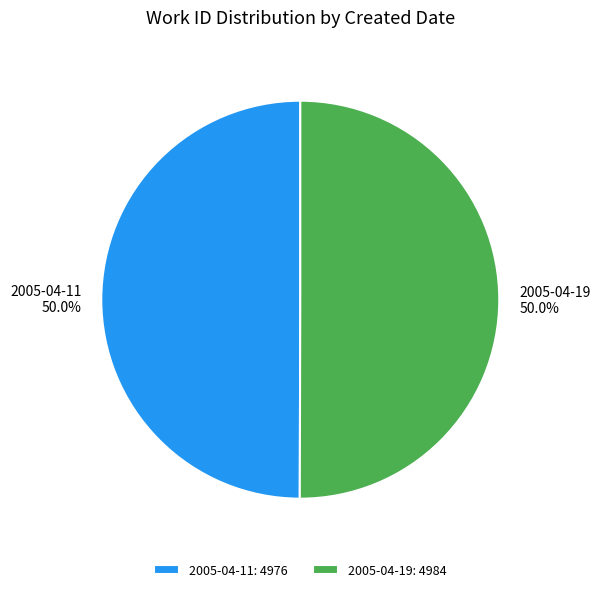

To the nearest percent, what is the average slice percentage?

50%